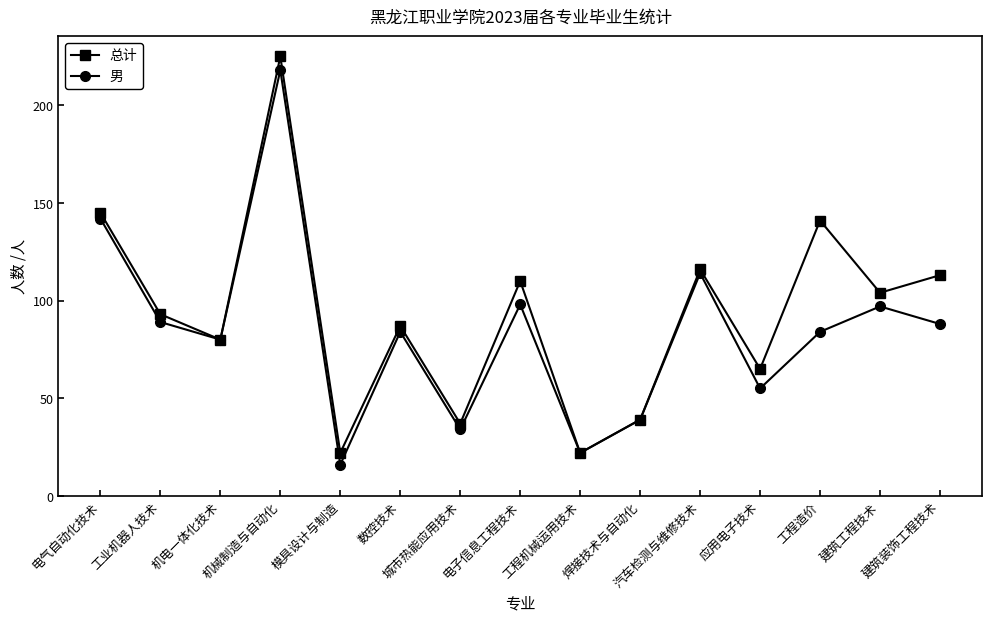

What is the value of the 男 point at the 5th from the left?

16